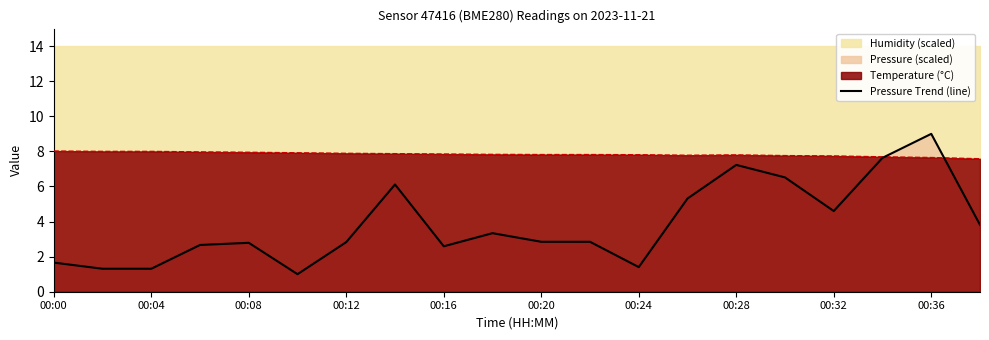

True or false: there are more than 1 points higher than both neighbors.

True